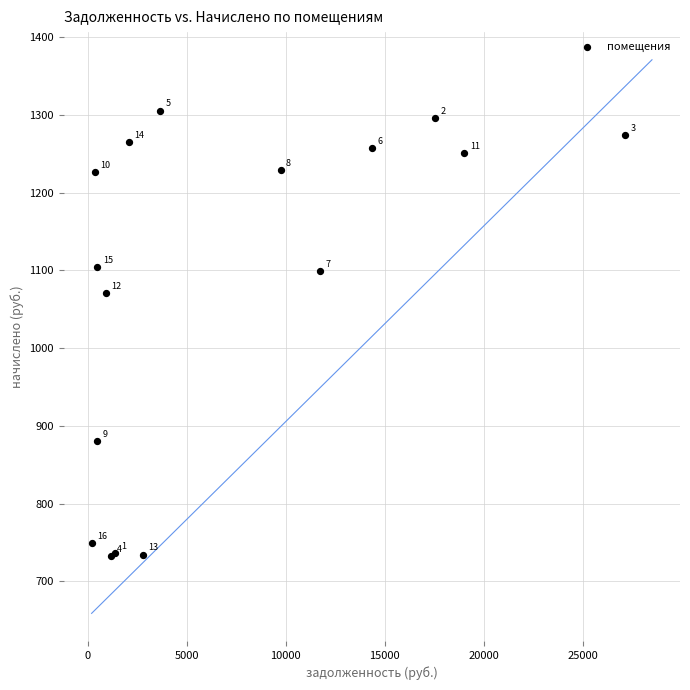

What Y value in the scatter plot is closest to 1018?

1070.4